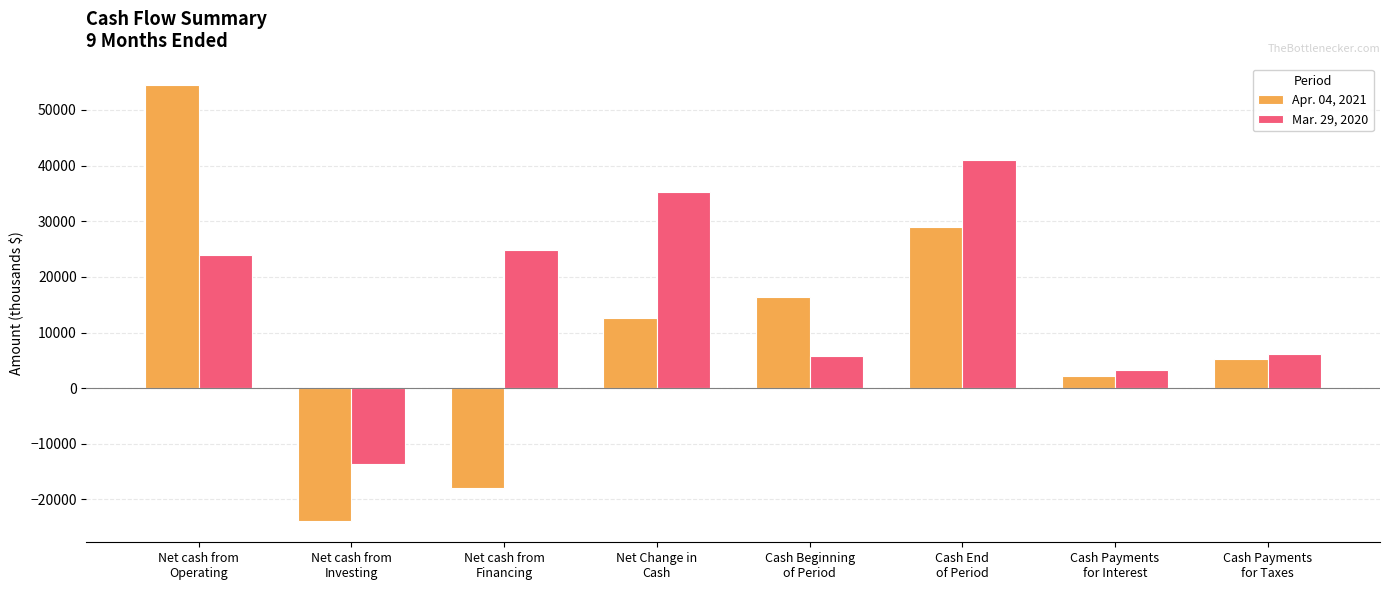

Is it true that Apr. 04, 2021 equals 12651 at Net Change in
Cash?

True